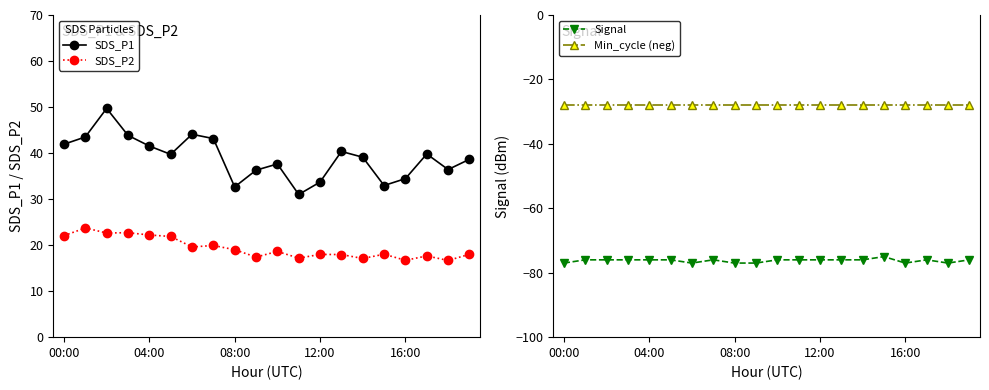

What is the label of the 16th point from the left?

15